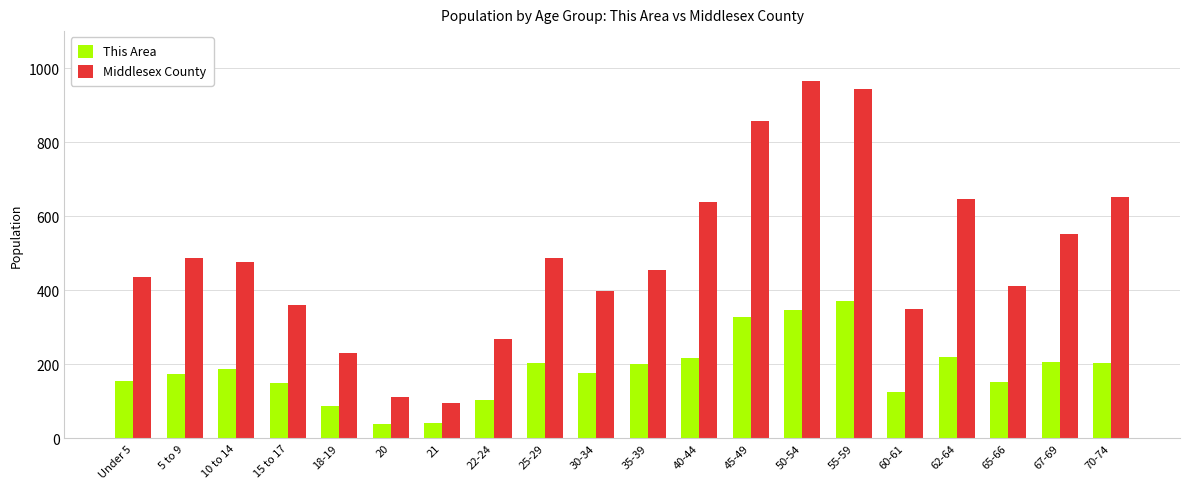

What is the sum of all Middlesex County values?

9812